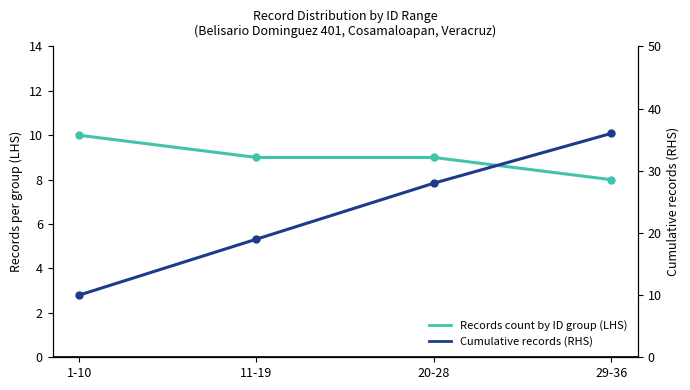

What is the difference between the maximum and second lowest values in the Cumulative records series?

17